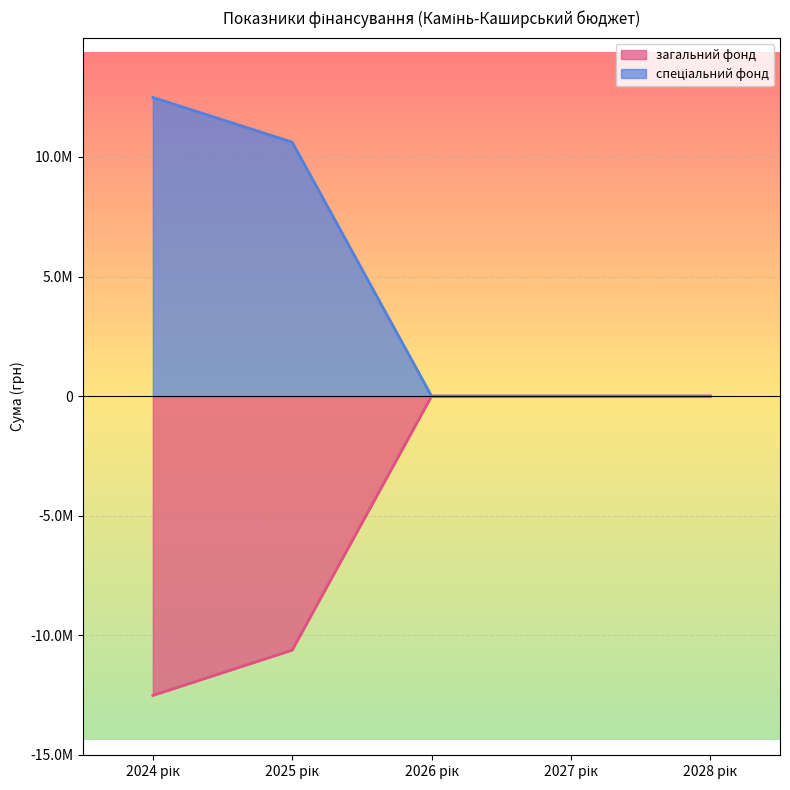

What is the sum of all загальний фонд values?

-23135500